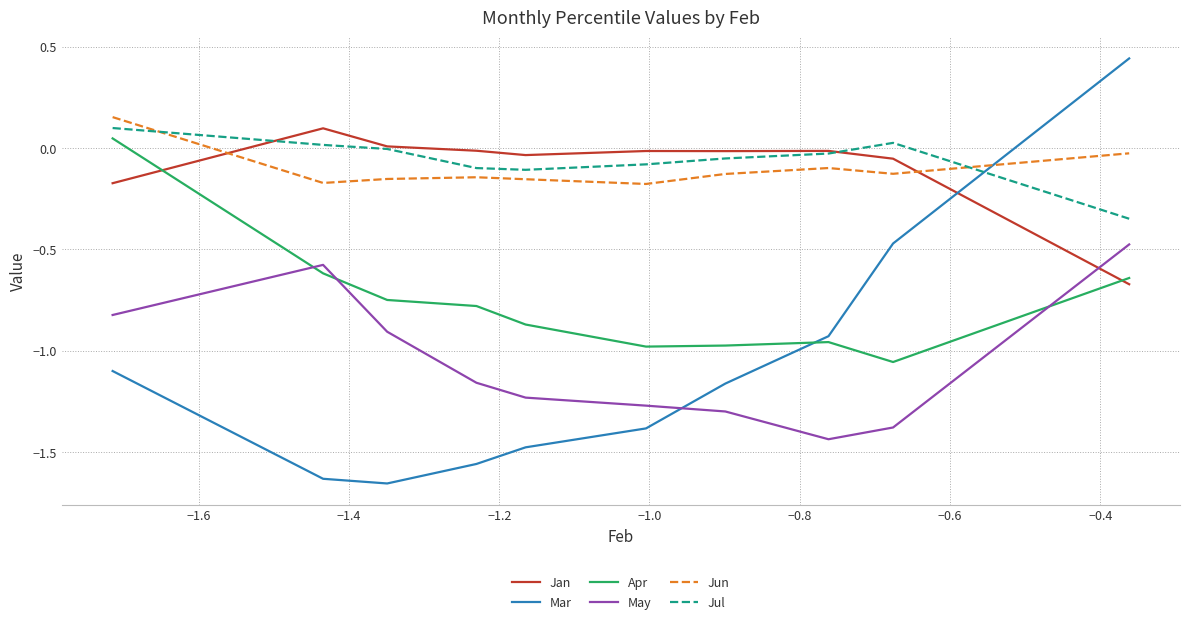

How many intersections are there between Mar and Jan?

1